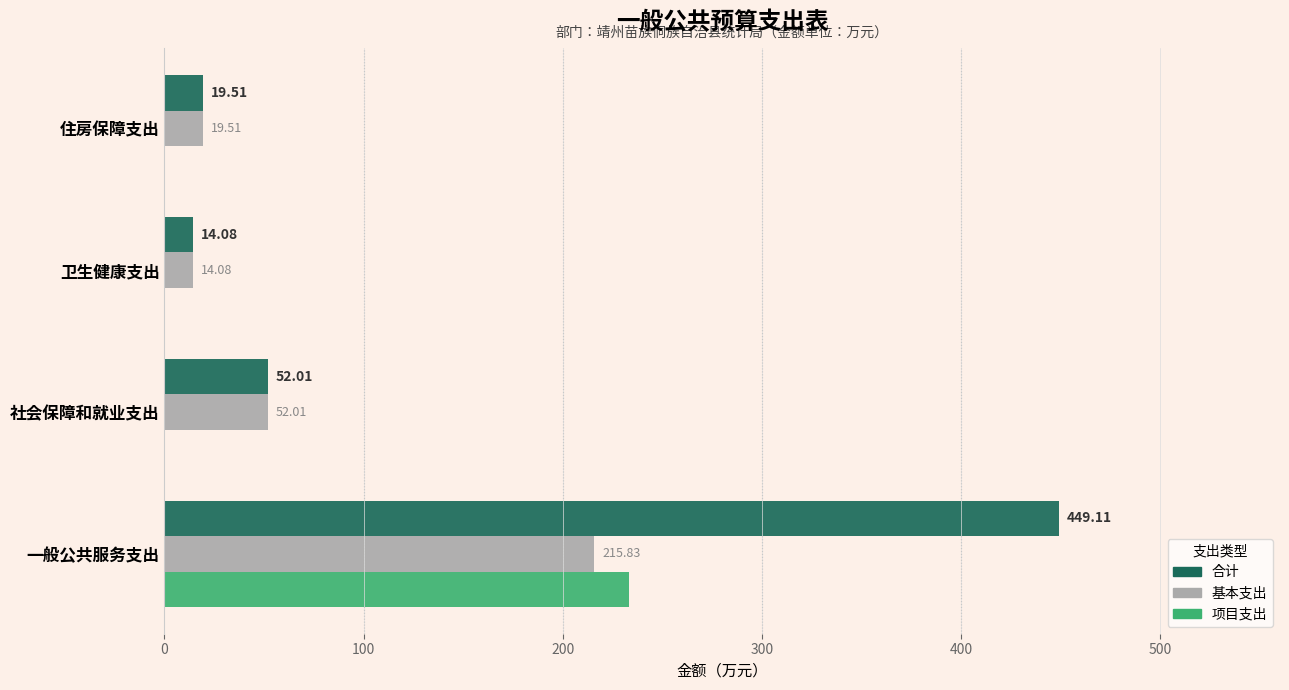

Where is 基本支出 nearest to the value 114?

社会保障和就业支出